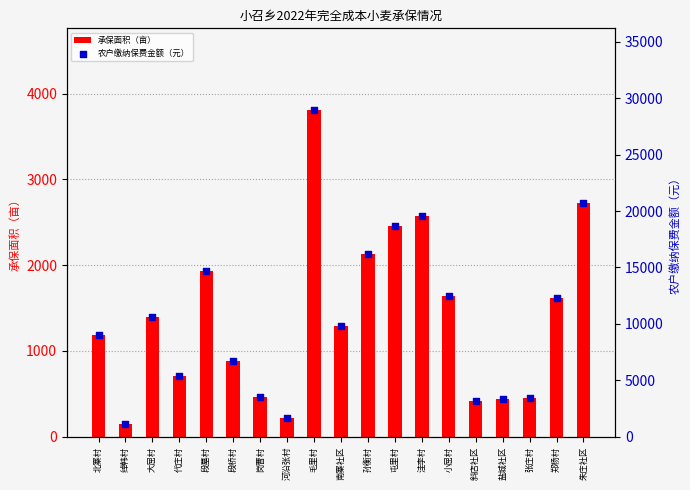

What is the total value across all series at 河沿张村?

1887.7